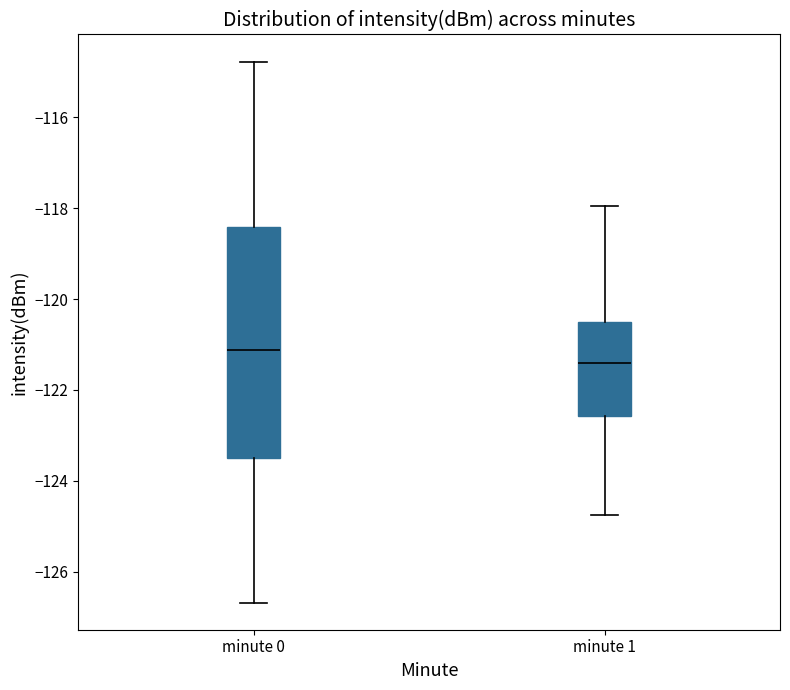

Reading left to right, transcribe this box plot: for each box, give where its median line is, the range the box spans, and where its two whiskers end, as read against the y-axis. The values are not printed on the chart, so give them approximately, as read against the axis.

minute 0: median -121.2, box -123.4 to -118.4, whiskers -126.6 to -114.8
minute 1: median -121.4, box -122.6 to -120.6, whiskers -124.8 to -118.0